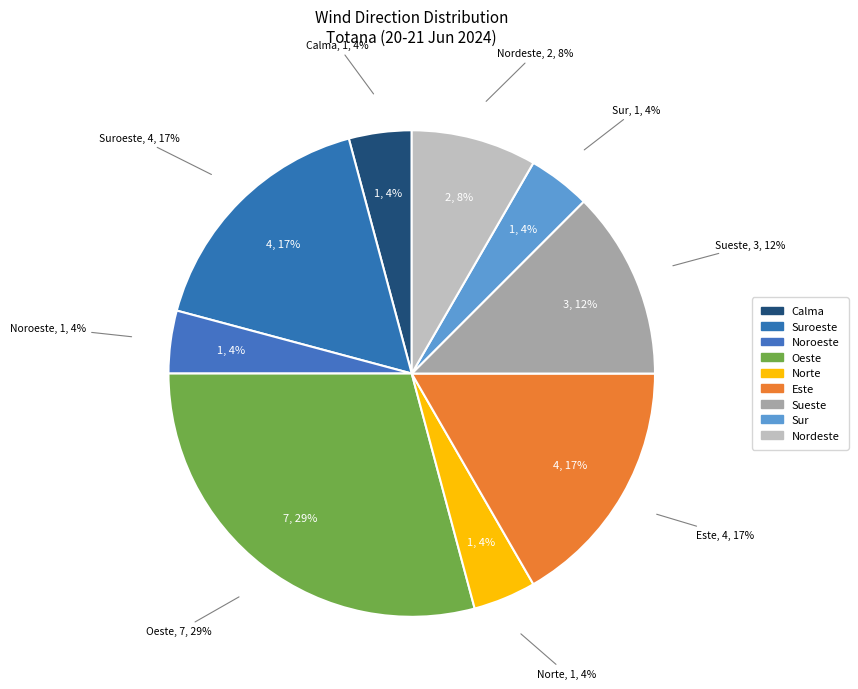

What is the smallest slice in the pie chart?

Norte